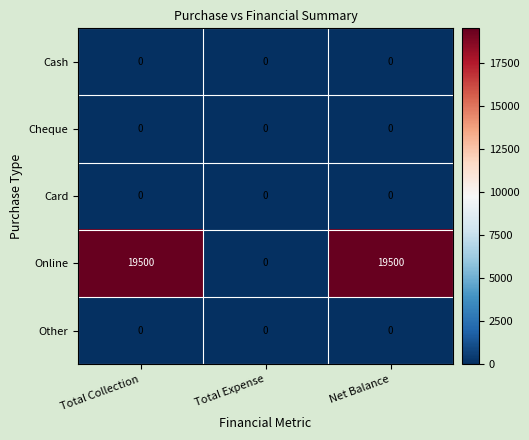

What is the spread (max minus min) of values at Total Collection?

19500